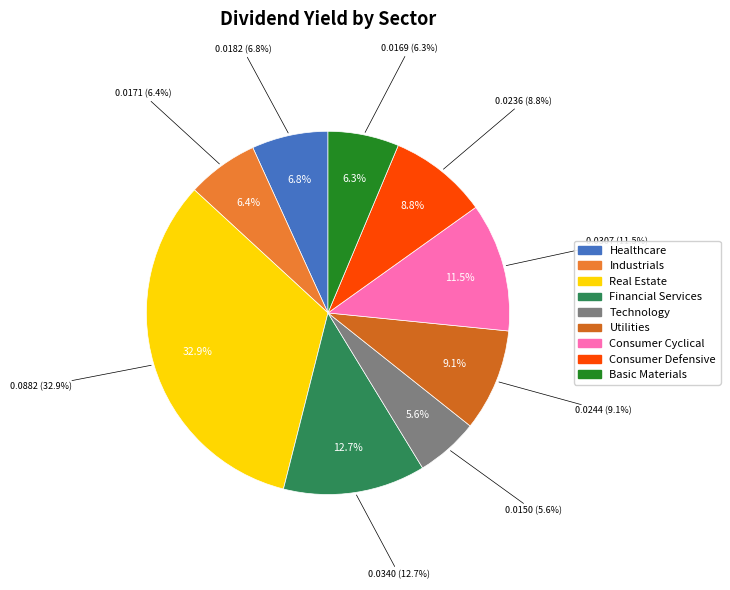

Rank the categories by value from lowest to highest.

Technology, Basic Materials, Industrials, Healthcare, Consumer Defensive, Utilities, Consumer Cyclical, Financial Services, Real Estate